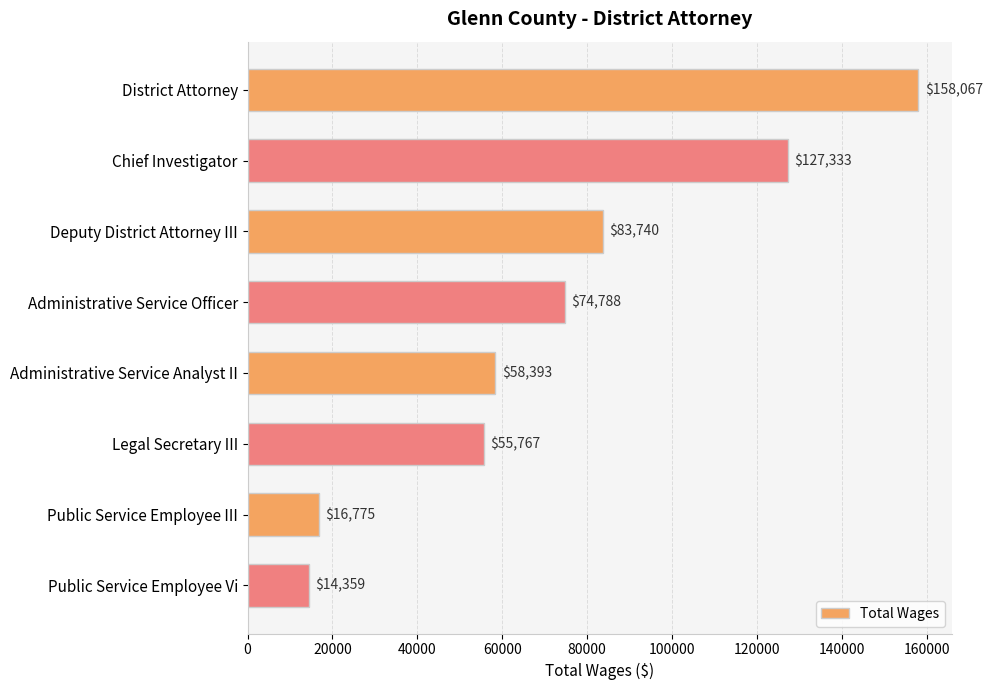

Count the number of categories in the chart.

8